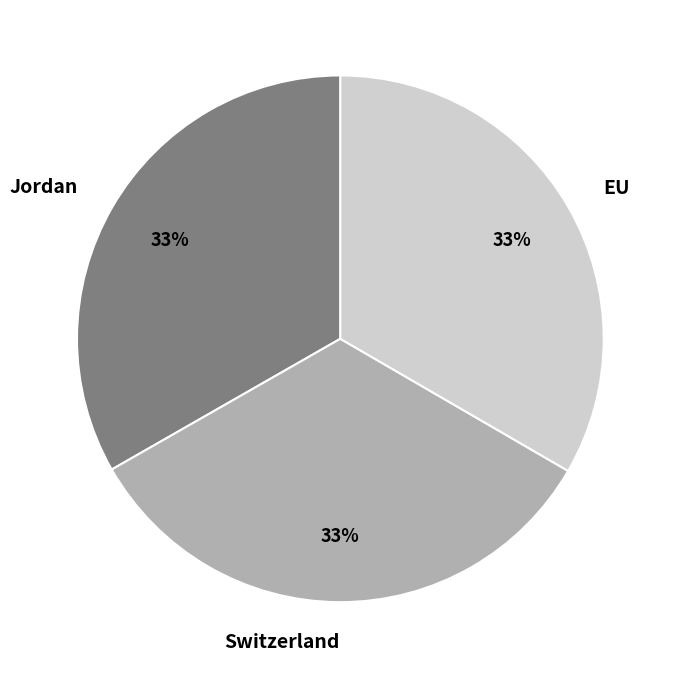

What percentage is the EU slice, to the nearest percent?

33%